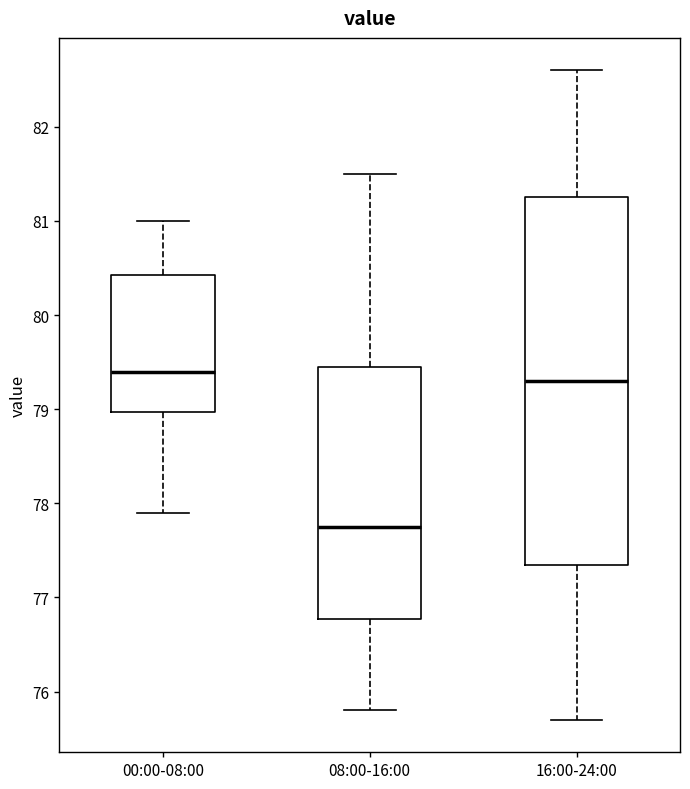

Reading left to right, transcribe this box plot: for each box, give where its median line is, the range the box spans, and where its two whiskers end, as read against the y-axis. The values are not printed on the chart, so give them approximately, as read against the axis.

00:00-08:00: median 79.4, box 79.0 to 80.4, whiskers 77.9 to 81.0
08:00-16:00: median 77.8, box 76.8 to 79.5, whiskers 75.8 to 81.5
16:00-24:00: median 79.3, box 77.4 to 81.3, whiskers 75.7 to 82.6